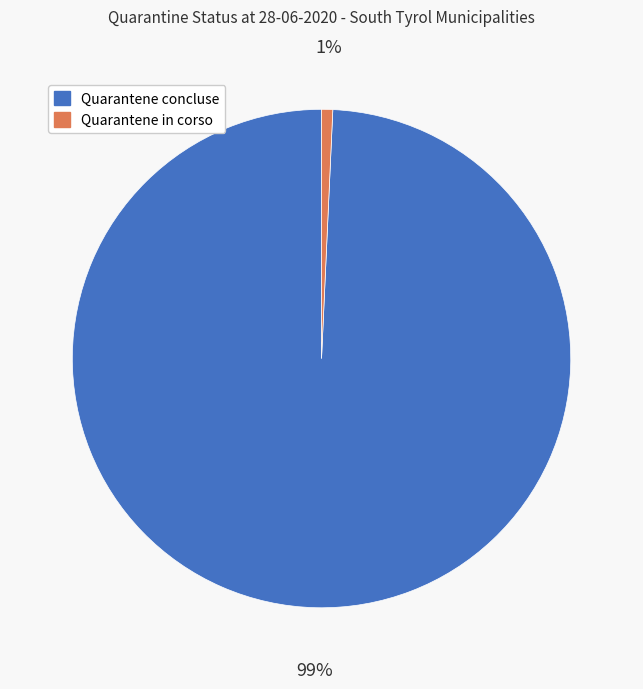

To the nearest percent, what is the average slice percentage?

50%